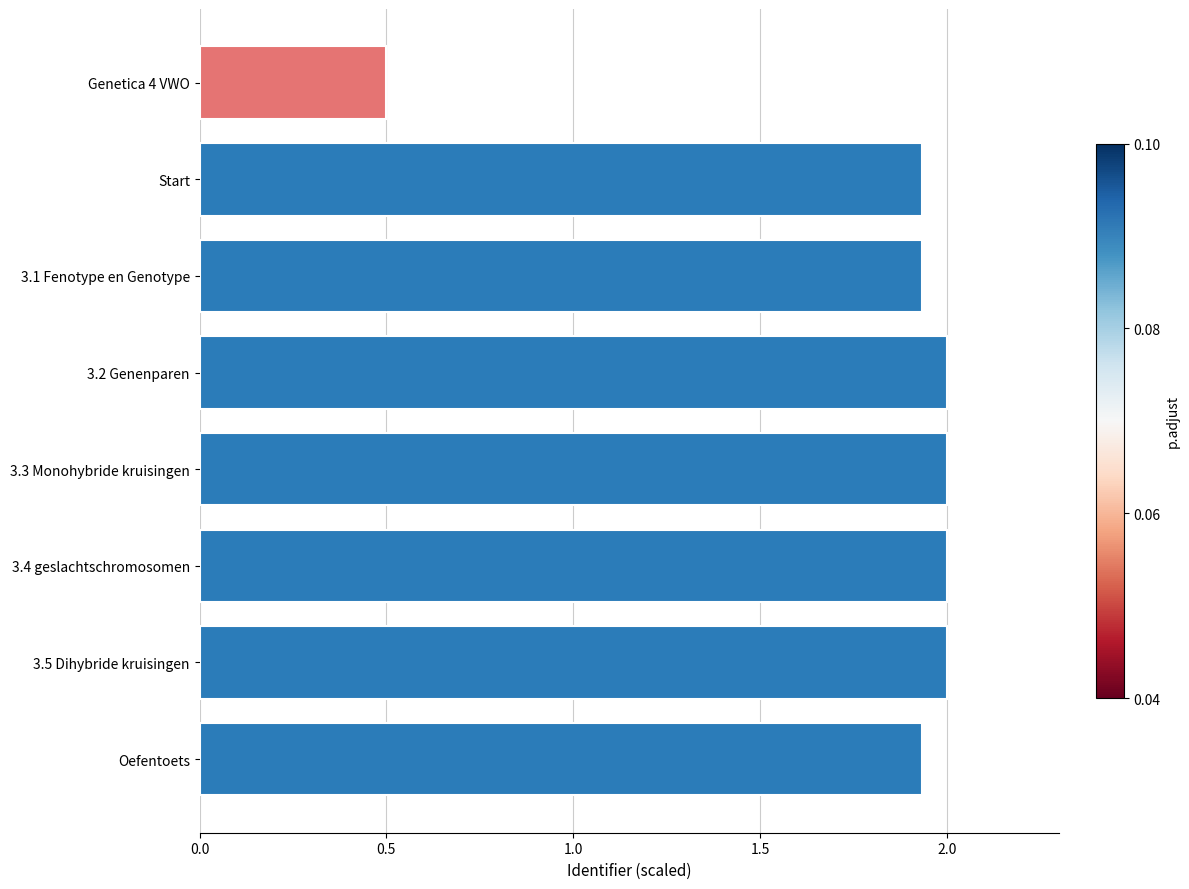

Approximately how many times larger is the value at 3.4 geslachtschromosomen compared to 3.1 Fenotype en Genotype?

1.0